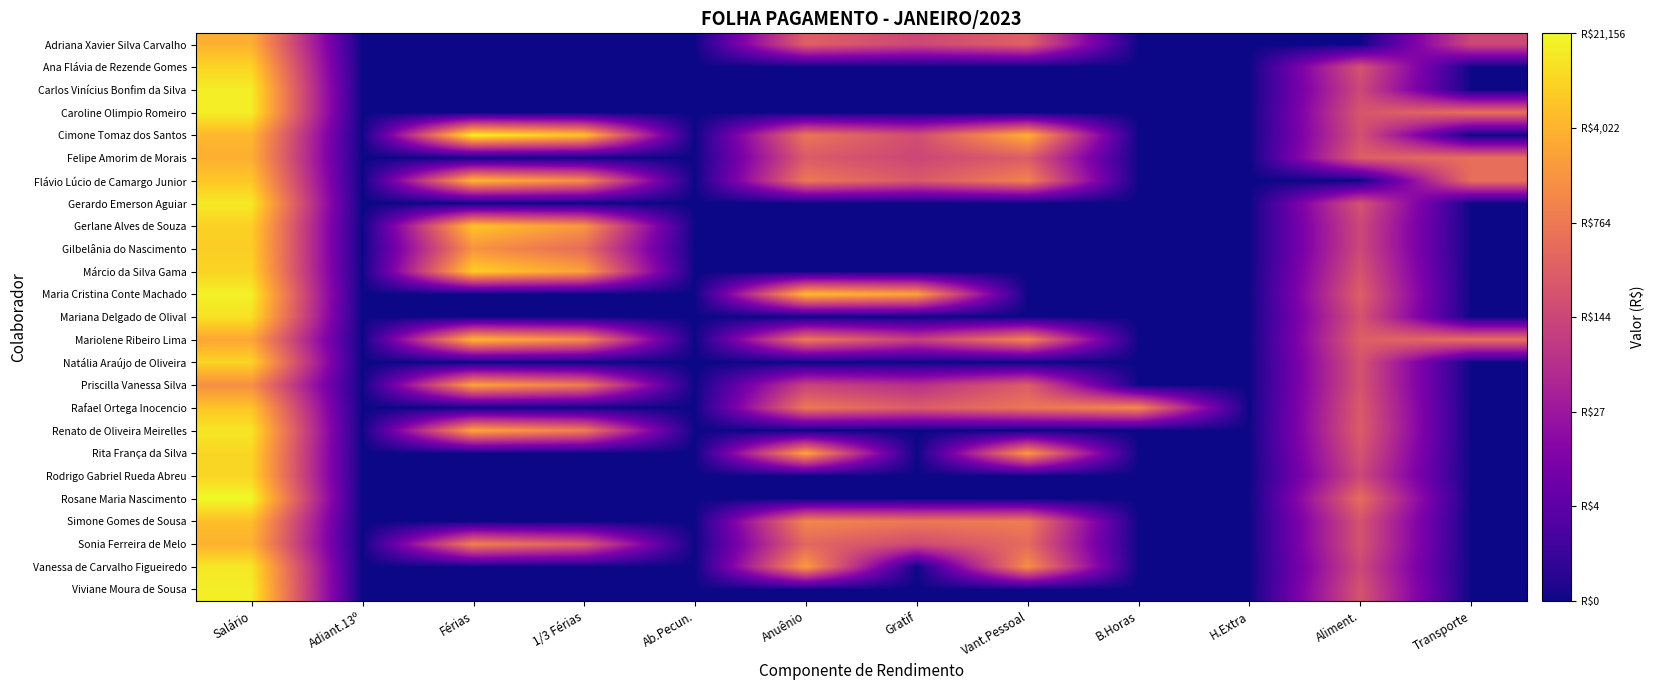

Which has a higher value, Salário or Transporte?

Salário